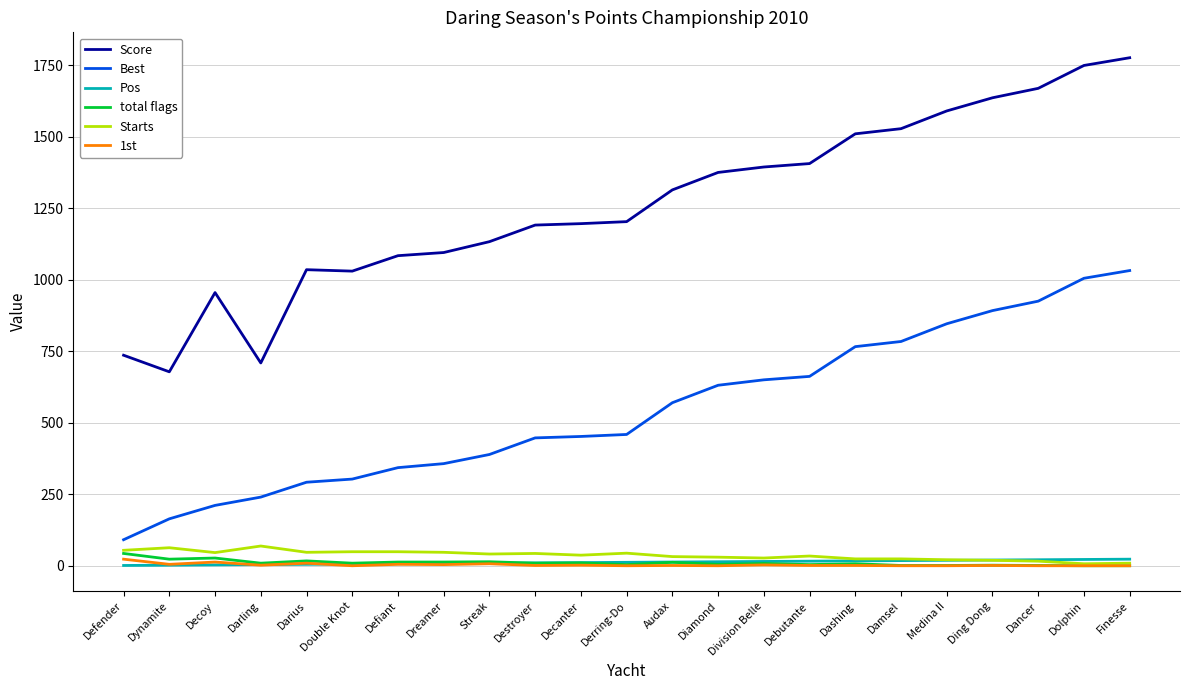

At which category does Score reach its first local peak?

Decoy